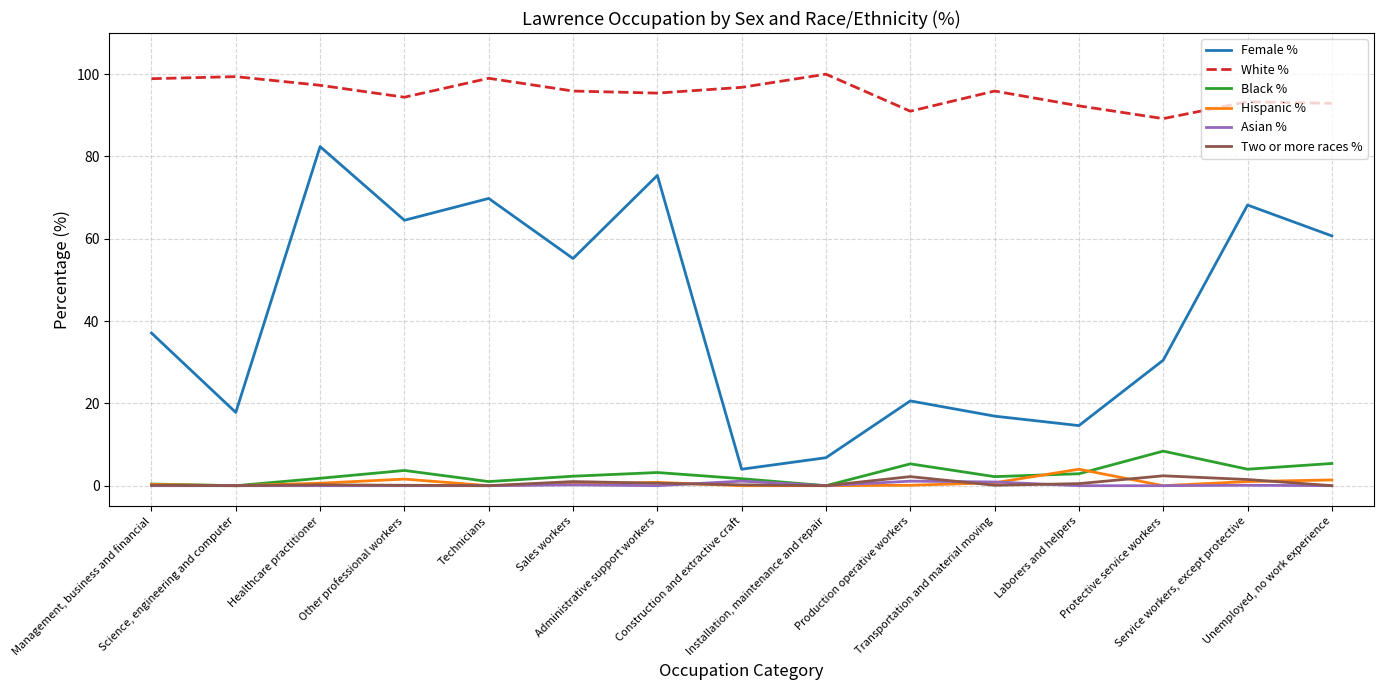

What is the greatest value displayed?

100.0